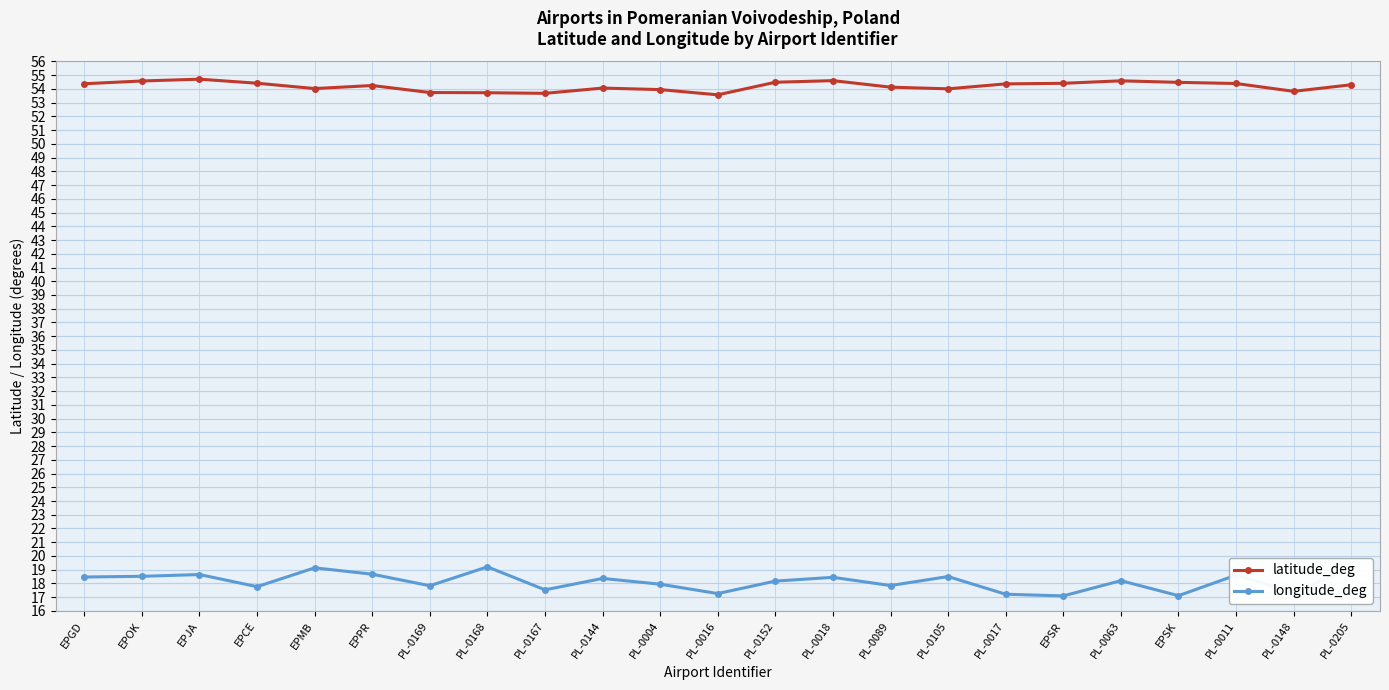

What is the lowest value of the longitude_deg series?

17.1